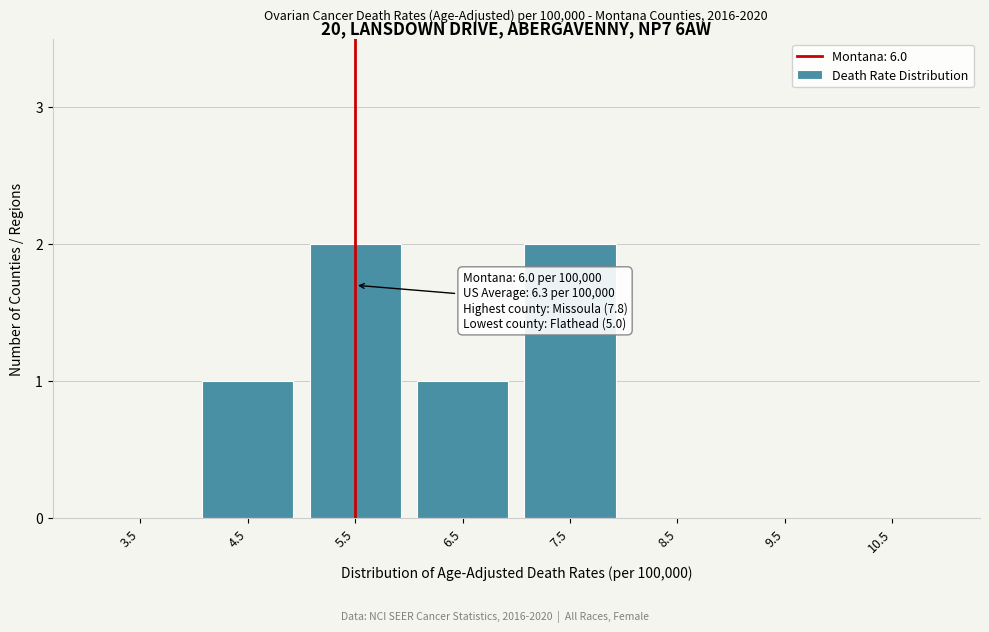

Reading right to left, extract all data points from this chart.

10.5=0	9.5=0	8.5=0	7.5=2	6.5=1	5.5=2	4.5=1	3.5=0